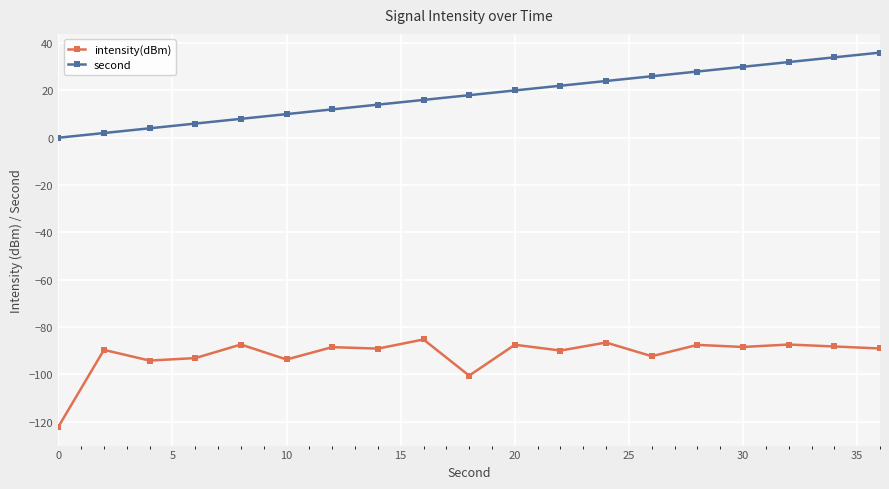

Which series has the largest total across all categories?

second